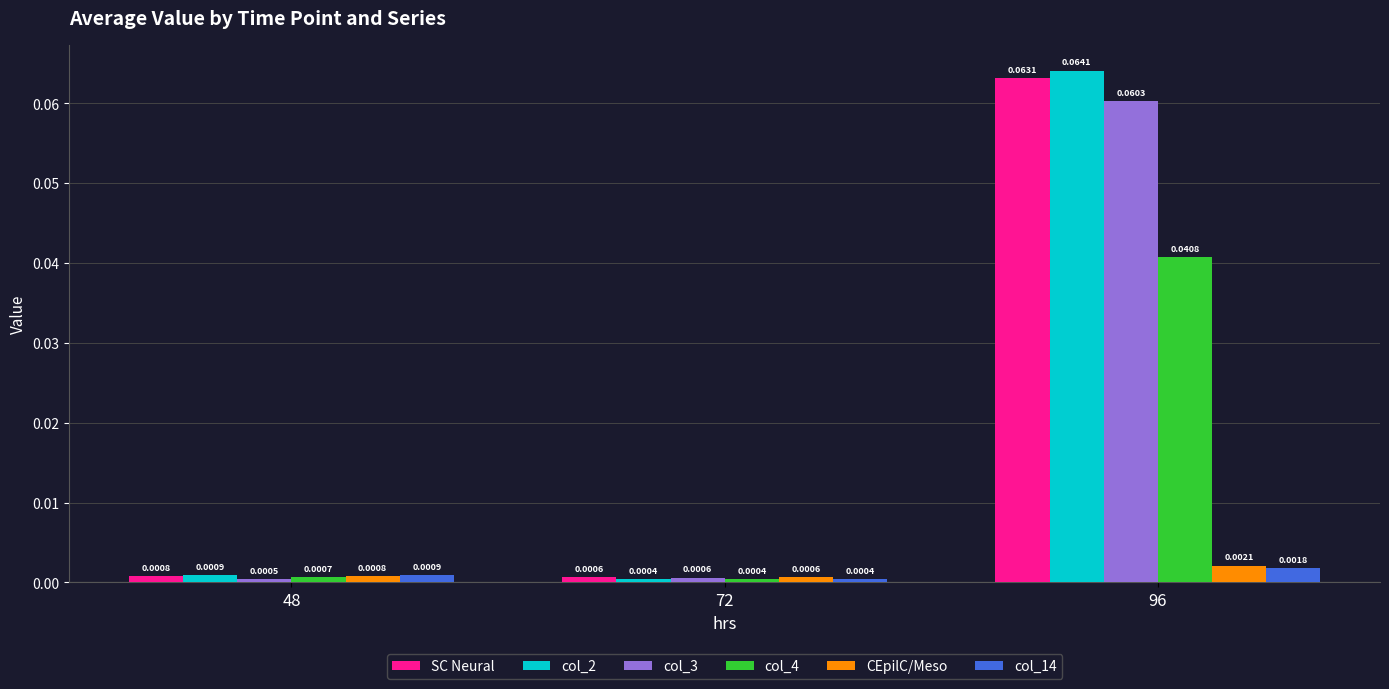

Is the value of col_3 at 72 greater than the value of col_2 at 72?

Yes